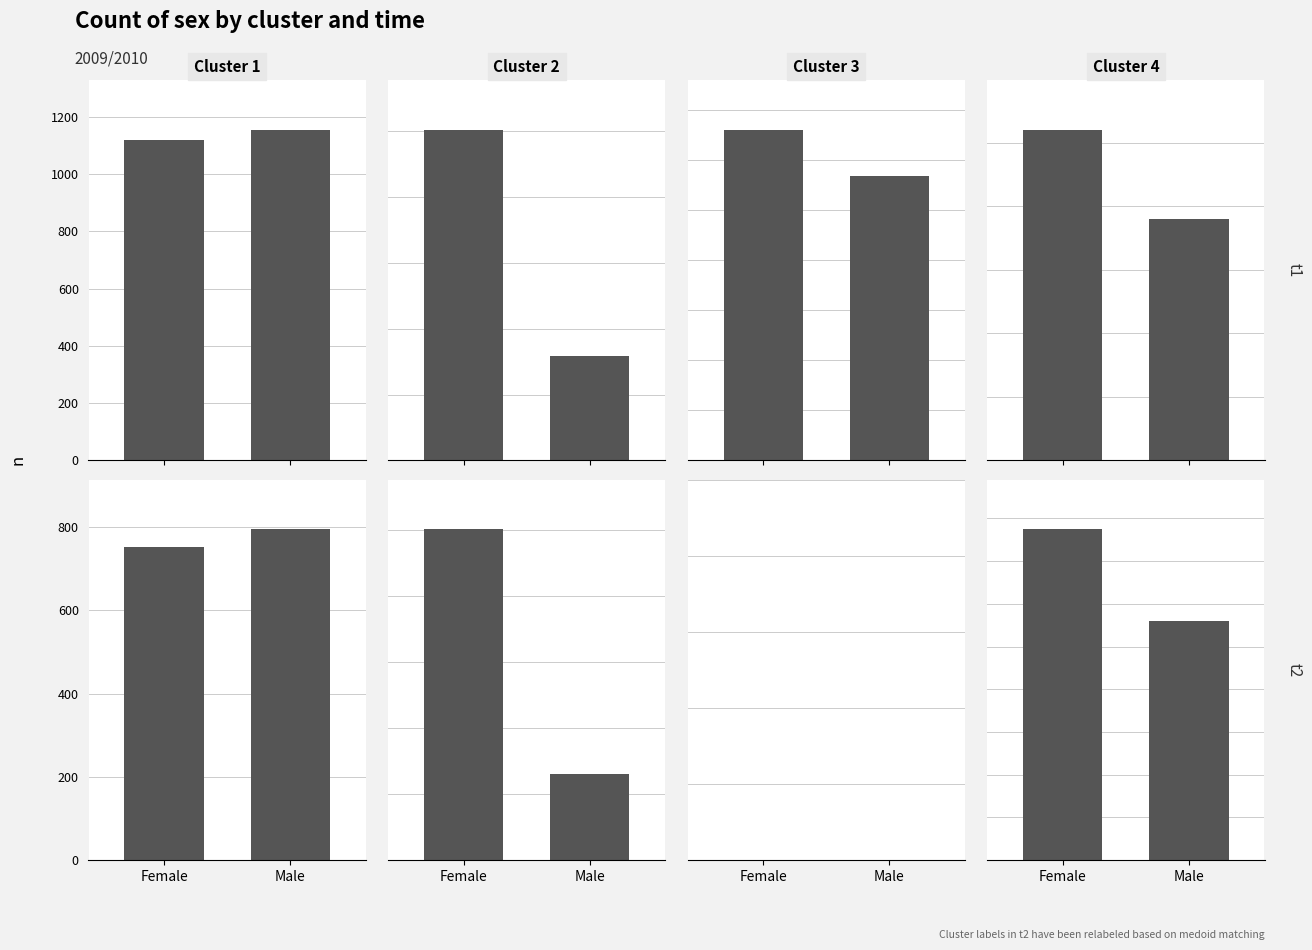

What are all the series names shown in the legend?

Cluster 1, Cluster 2, Cluster 3, Cluster 4